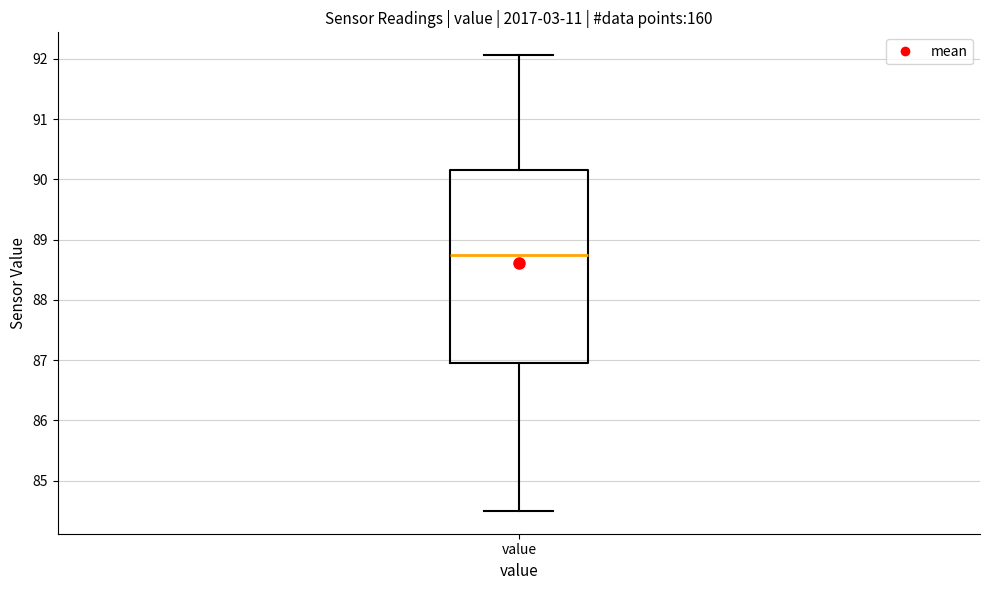

Where does the median line of the box for value sit on the y-axis? The values are not printed on the chart, so give them approximately, as read against the axis.

88.8